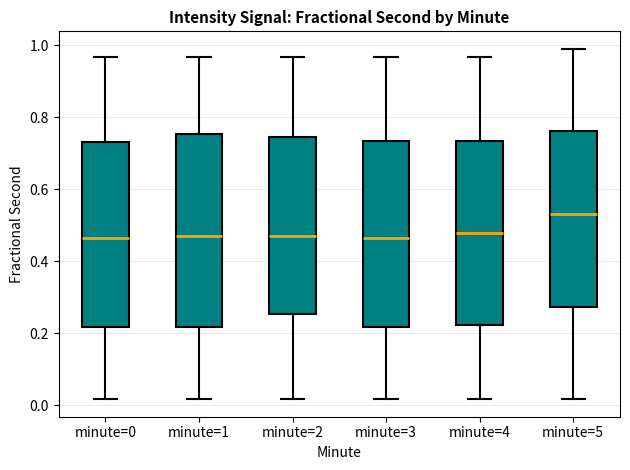

Reading left to right, transcribe this box plot: for each box, give where its median line is, the range the box spans, and where its two whiskers end, as read against the y-axis. The values are not printed on the chart, so give them approximately, as read against the axis.

minute=0: median 0.46, box 0.22 to 0.74, whiskers 0.02 to 0.96
minute=1: median 0.48, box 0.22 to 0.76, whiskers 0.02 to 0.96
minute=2: median 0.48, box 0.26 to 0.74, whiskers 0.02 to 0.96
minute=3: median 0.46, box 0.22 to 0.74, whiskers 0.02 to 0.96
minute=4: median 0.48, box 0.22 to 0.74, whiskers 0.02 to 0.96
minute=5: median 0.54, box 0.28 to 0.76, whiskers 0.02 to 0.98